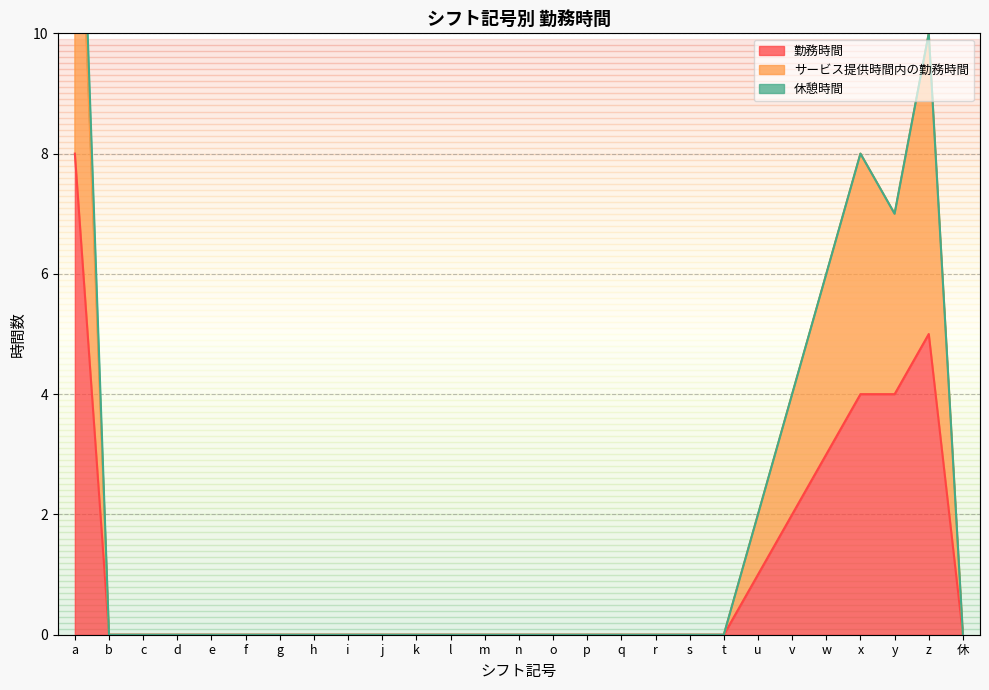

At which category does サービス提供時間内の勤務時間 reach its first local valley?

y